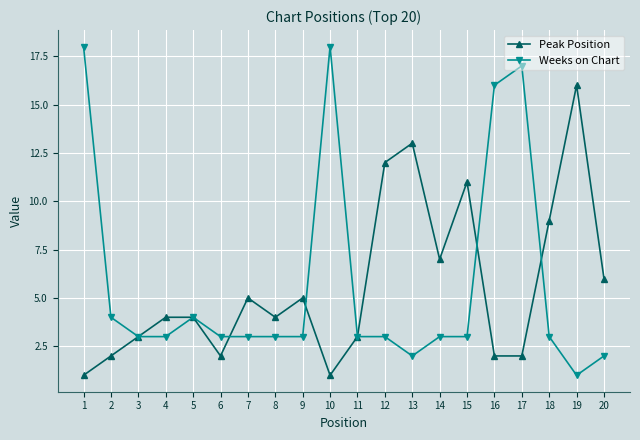

Rank the series by their average value, from lowest to highest.

Peak Position, Weeks on Chart